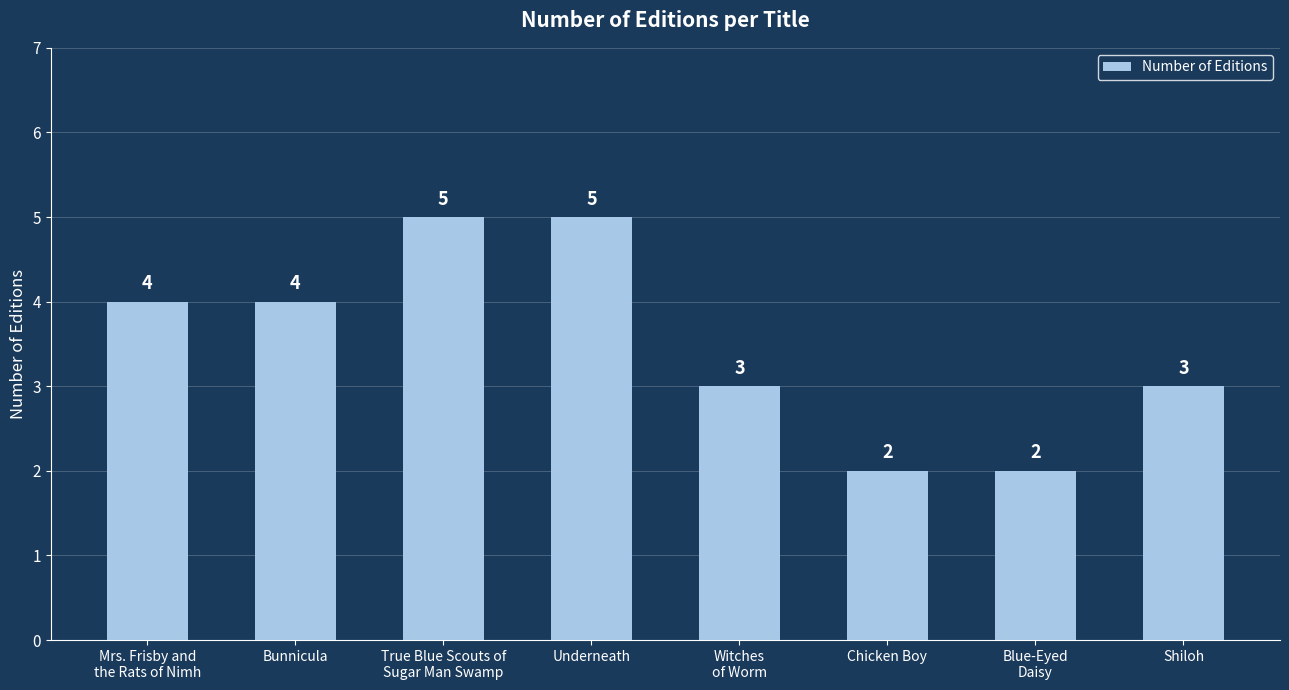

What is the label of the 3rd bar from the right?

Chicken Boy